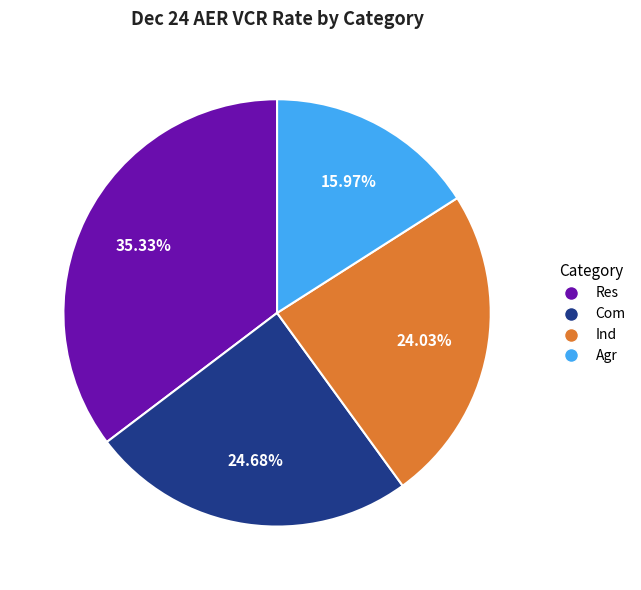

How many slices are in this pie chart?

4